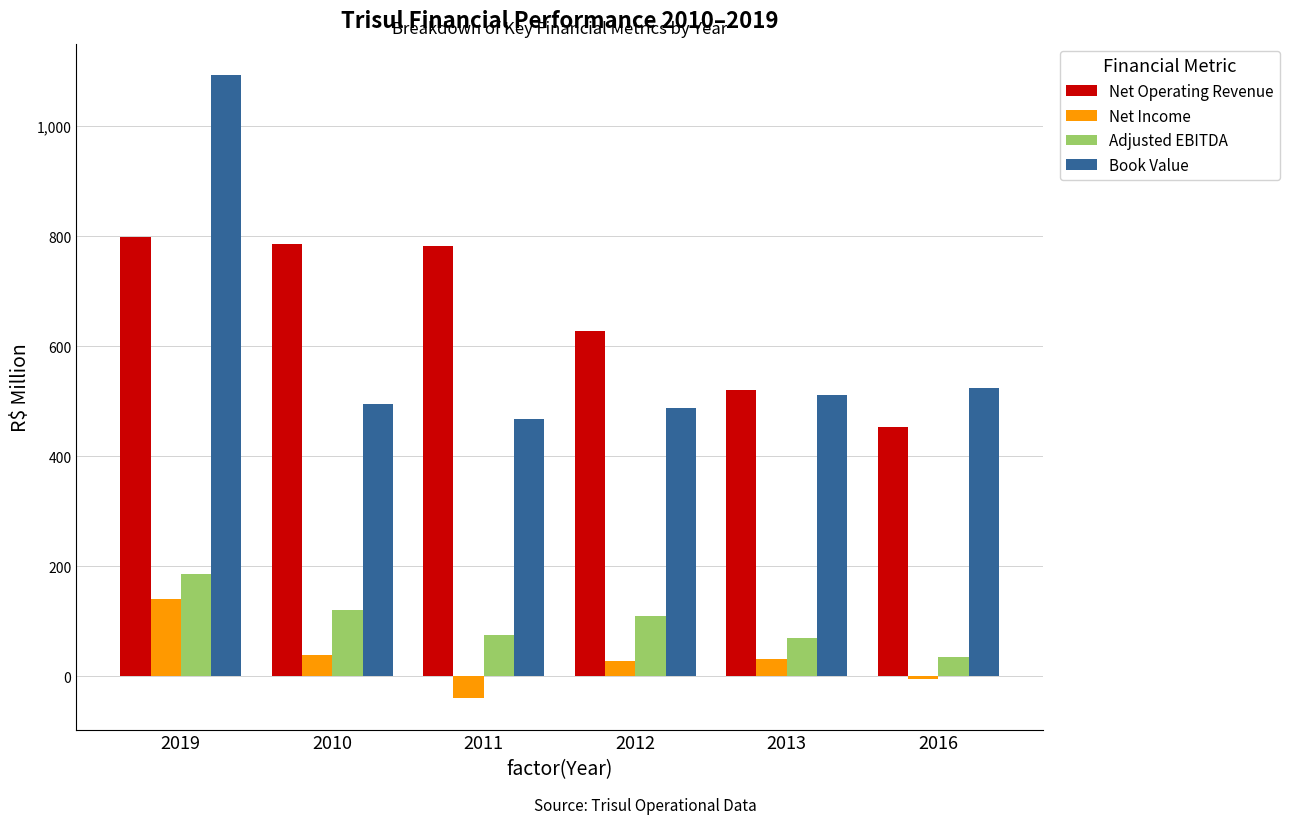

What is the total value across all series at 2011?

1285.3